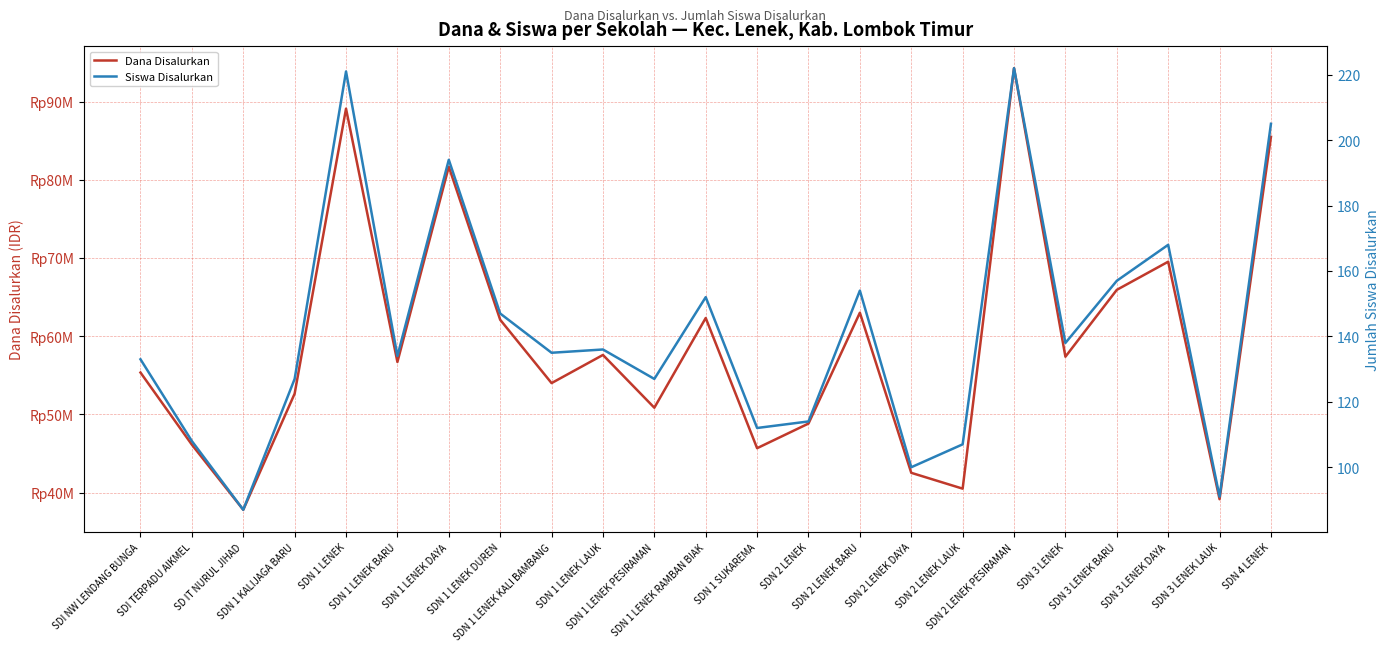

The value of Dana Disalurkan at SDN 1 LENEK RAMBAN BIAK is 34033734. True or false?

False